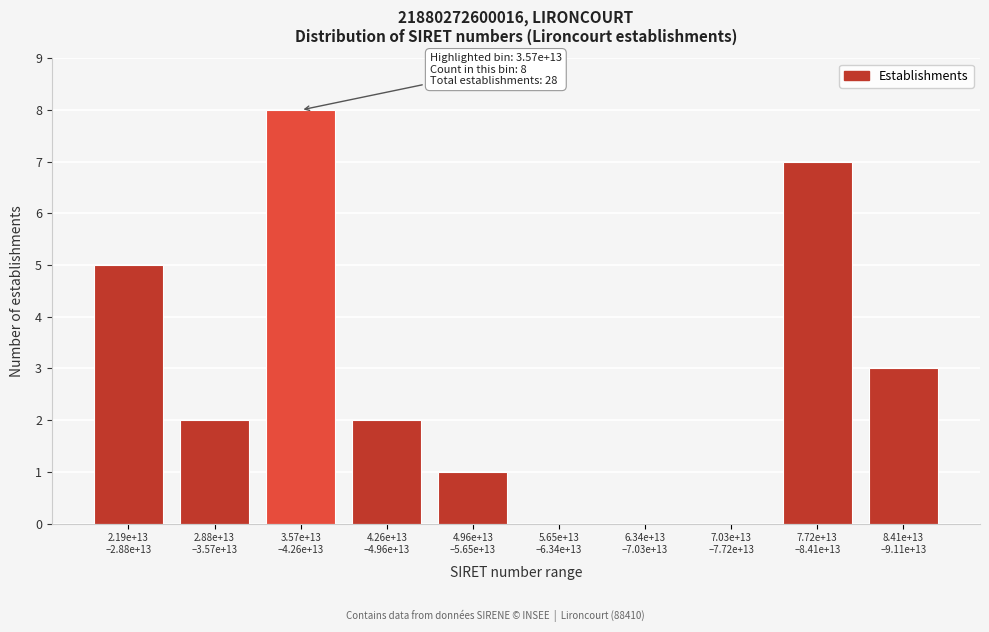

What is the sum of all values?

28